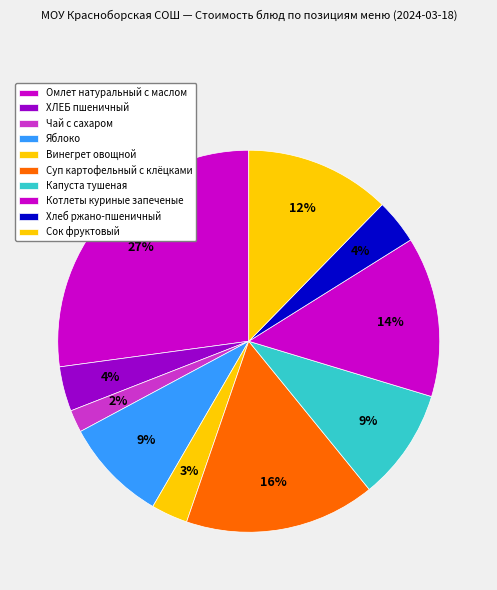

Which category has the biggest portion of the pie?

Омлет натуральный с маслом